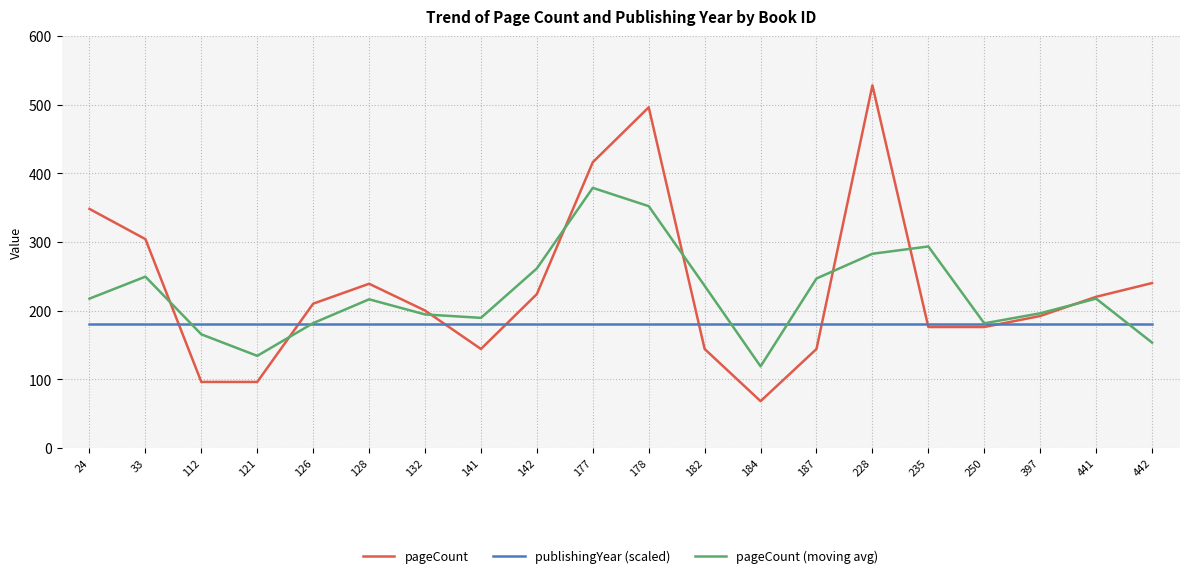

Is the value of publishingYear (scaled) at 178 greater than the value of pageCount at 141?

Yes